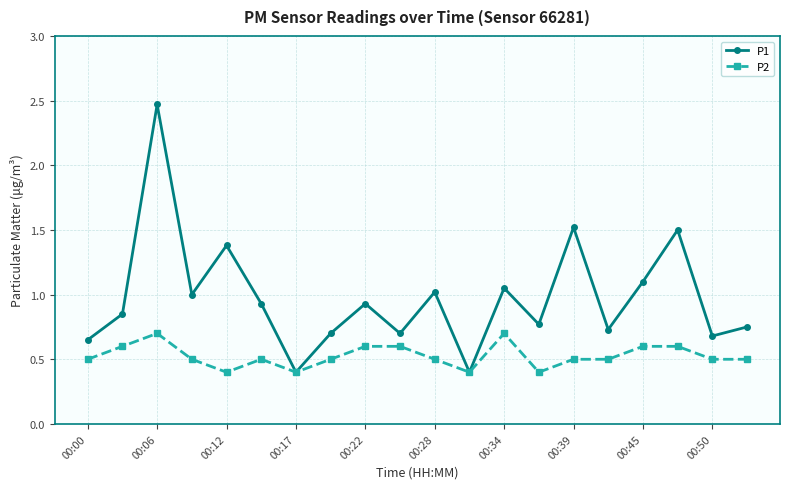

What are all the series names shown in the legend?

P1, P2